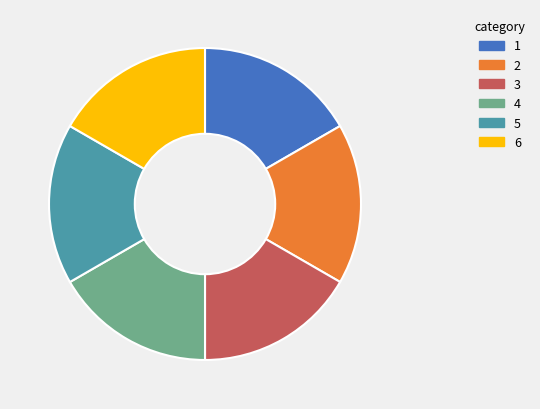

Does any single category account for the majority?

No